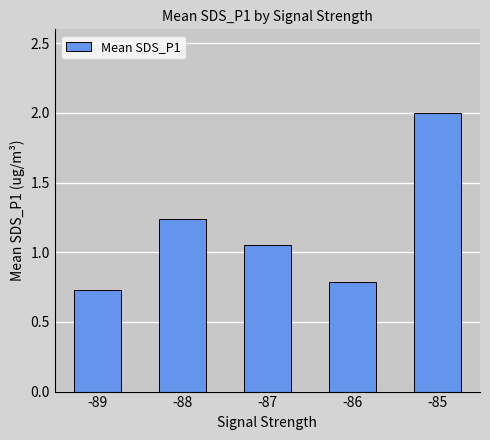

Rank the categories by value from highest to lowest.

-85, -88, -87, -86, -89